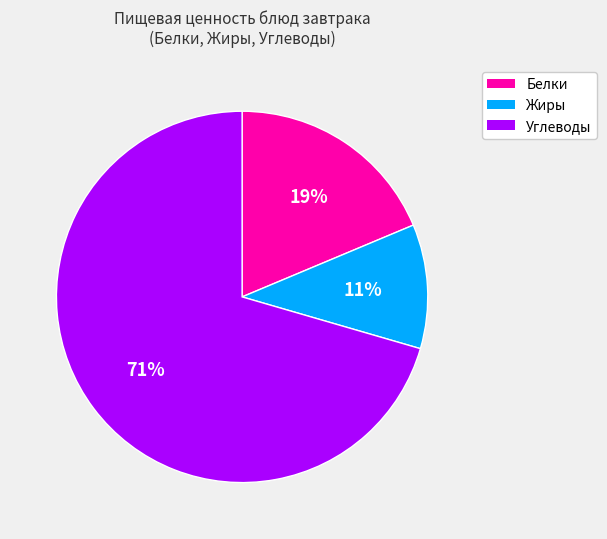

What percentage is the Жиры slice, to the nearest percent?

11%